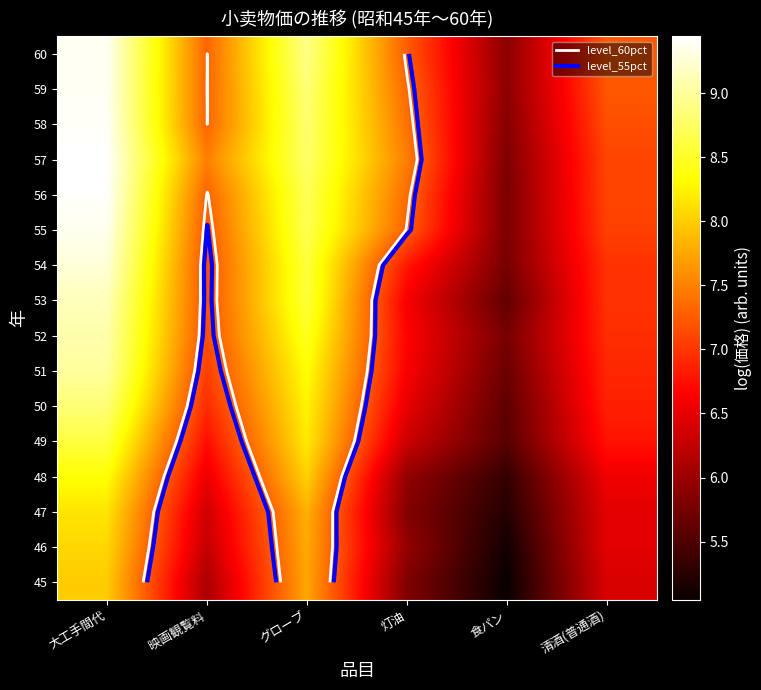

Which has a higher value, 大工手間代 or 映画観覧料?

大工手間代